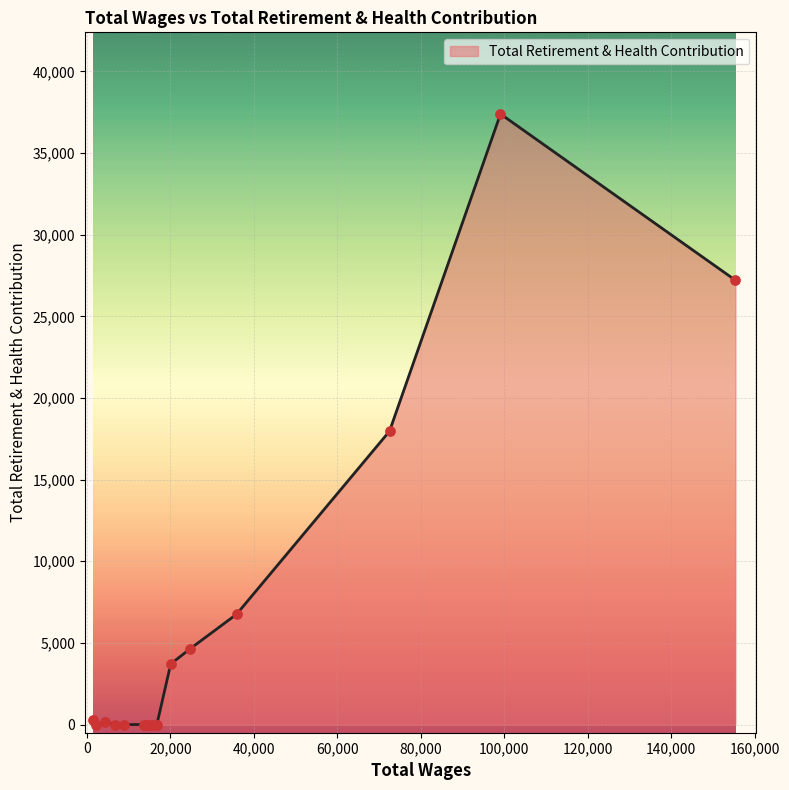

What is the greatest value displayed?

37397